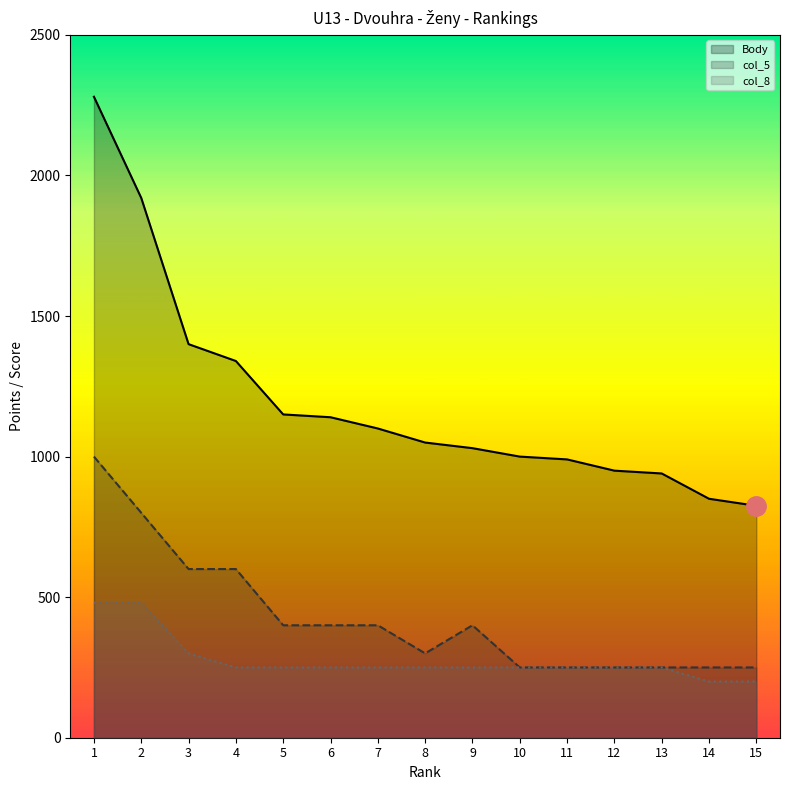

Which has a higher value, 9 or 3?

3